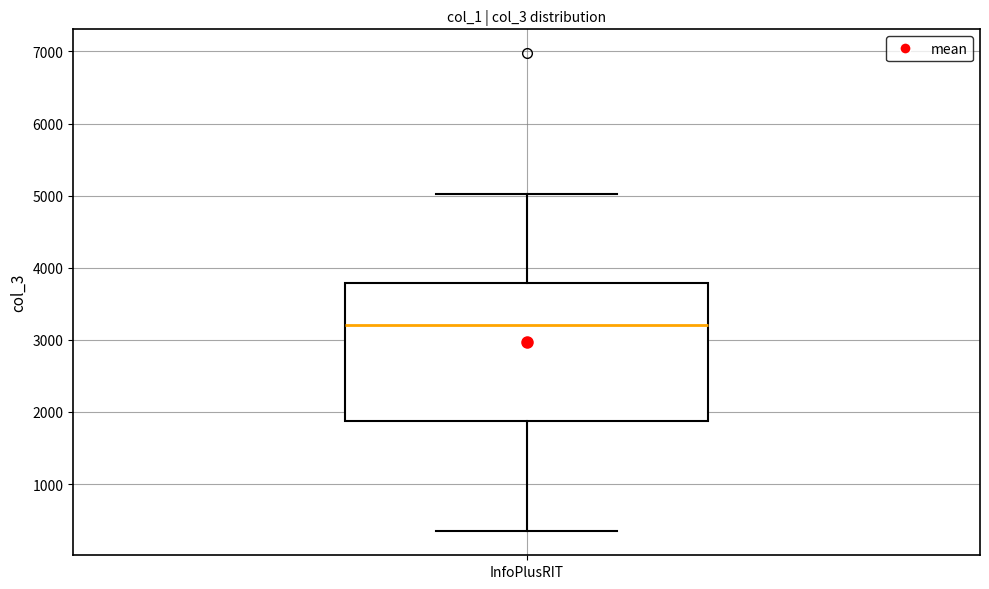

Read this box plot against the y-axis: the position of the median line, the range covered by the box, and the ends of both whiskers. The values are not printed on the chart, so give them approximately, as read against the axis.

median 3200, box 1900 to 3800, whiskers 300 to 5000